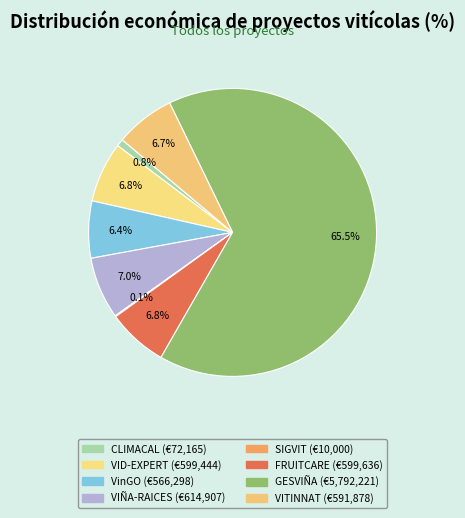

To the nearest percent, what percentage of the pie is CLIMACAL?

1%